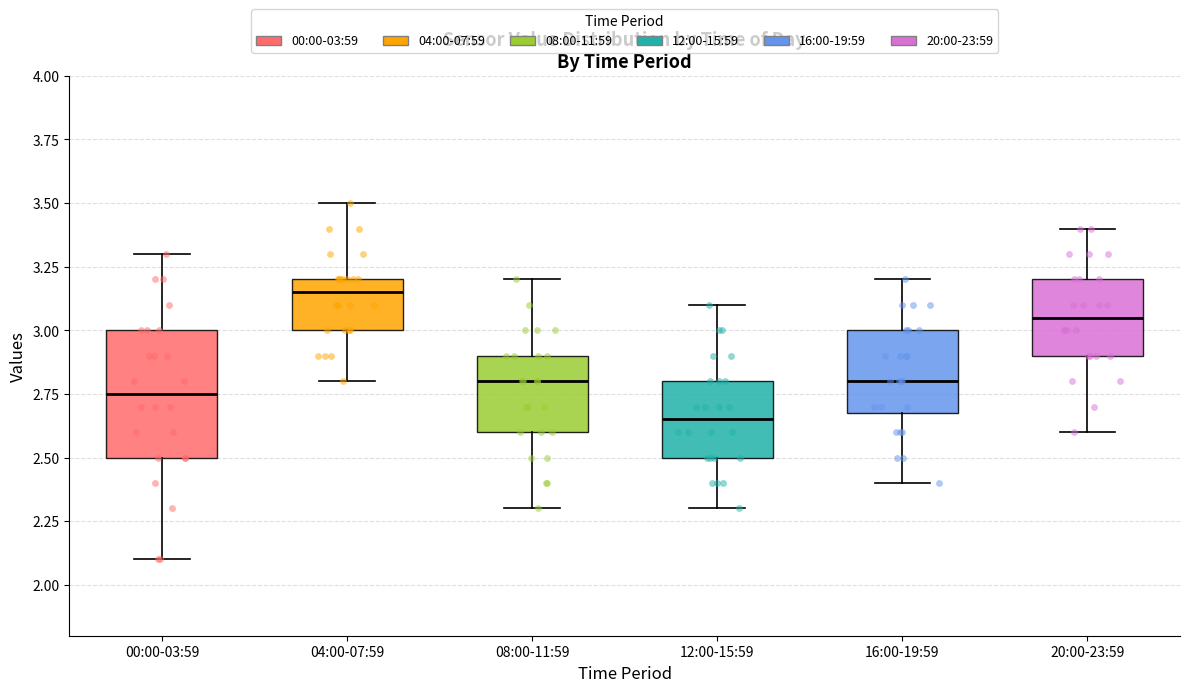

Reading left to right, transcribe this box plot: for each box, give where its median line is, the range the box spans, and where its two whiskers end, as read against the y-axis. The values are not printed on the chart, so give them approximately, as read against the axis.

00:00-03:59: median 2.75, box 2.50 to 3.00, whiskers 2.10 to 3.30
04:00-07:59: median 3.15, box 3.00 to 3.20, whiskers 2.80 to 3.50
08:00-11:59: median 2.80, box 2.60 to 2.90, whiskers 2.30 to 3.20
12:00-15:59: median 2.65, box 2.50 to 2.80, whiskers 2.30 to 3.10
16:00-19:59: median 2.80, box 2.70 to 3.00, whiskers 2.40 to 3.20
20:00-23:59: median 3.05, box 2.90 to 3.20, whiskers 2.60 to 3.40